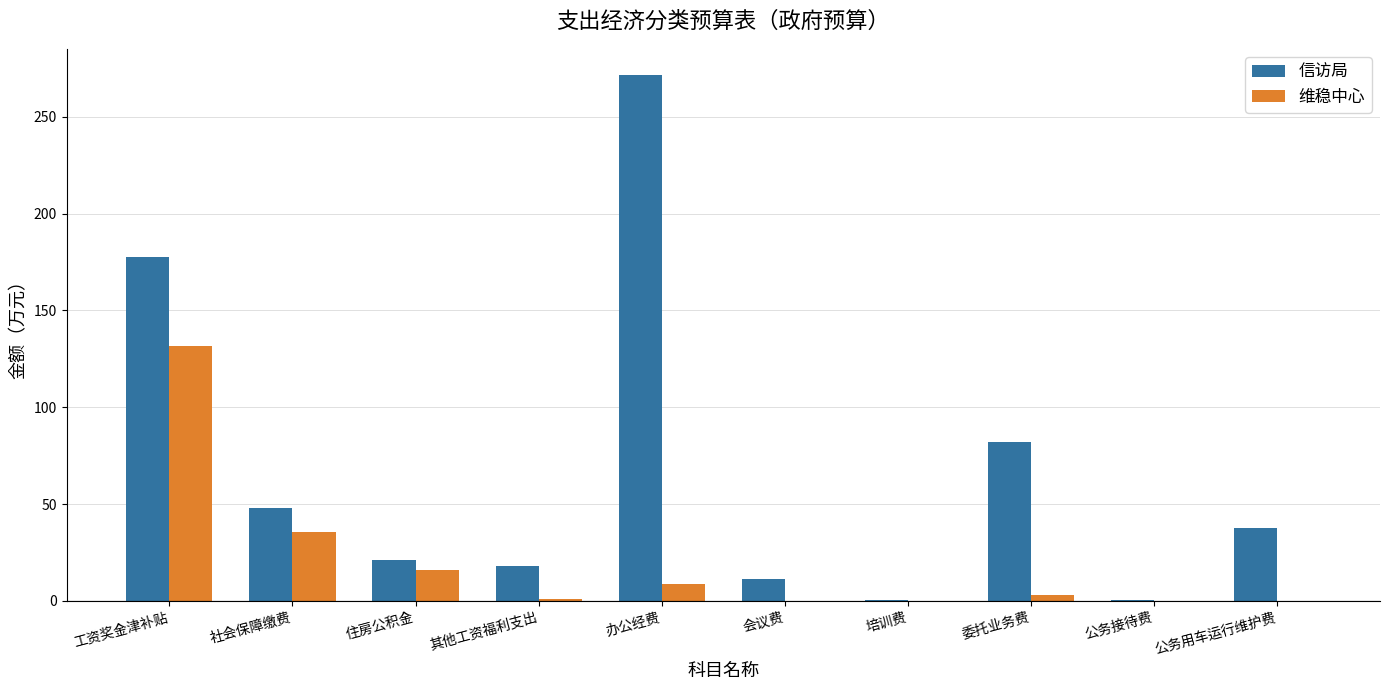

What is the maximum value for 维稳中心?

131.6